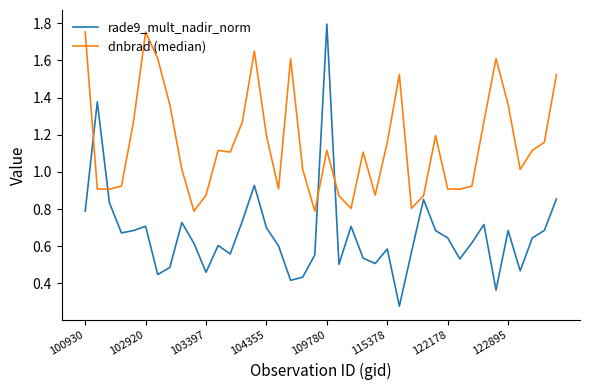

List the series in order of their overall mean, lowest first.

rade9_mult_nadir_norm, dnbrad (median)